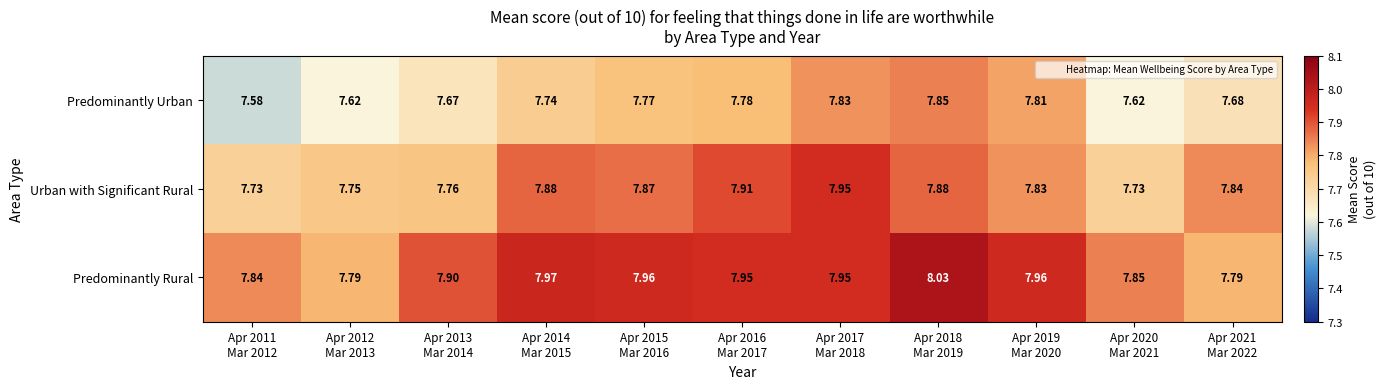

Which series has the largest range (max minus min)?

Predominantly Urban